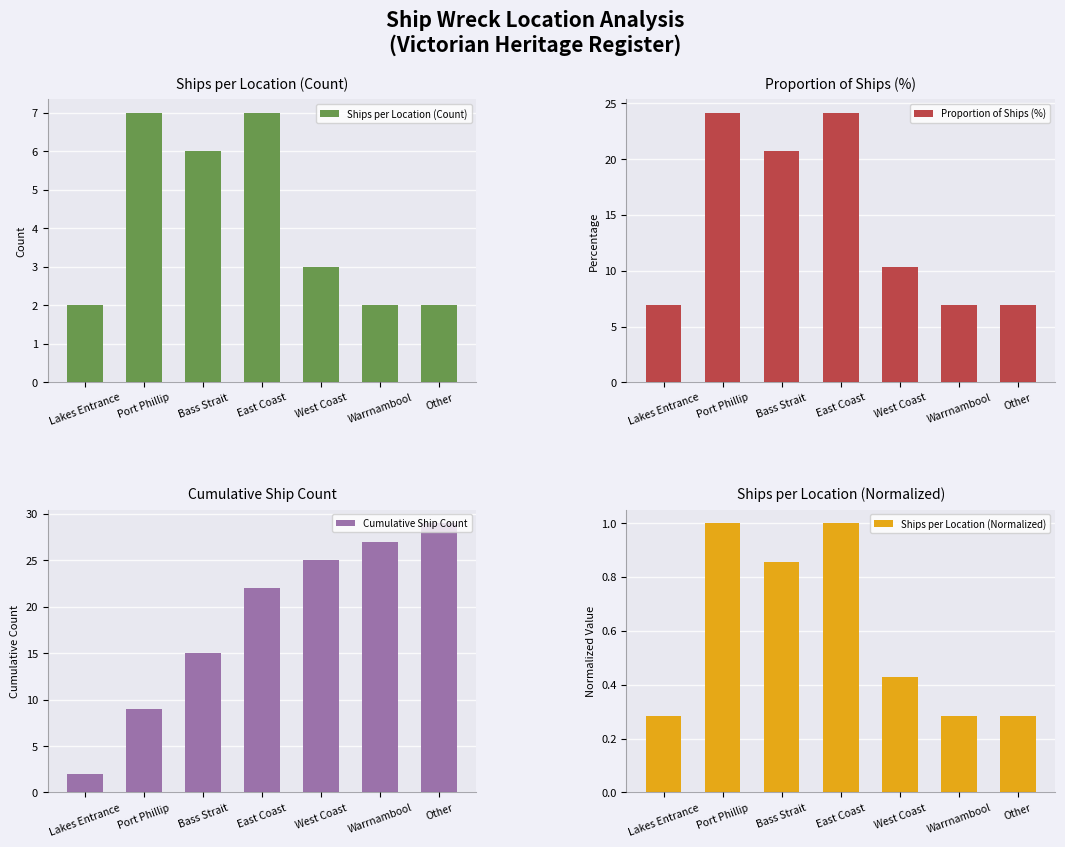

Rank the series by their maximum value, from highest to lowest.

Cumulative Ship Count, Proportion of Ships (%), Ships per Location (Count), Ships per Location (Normalized)